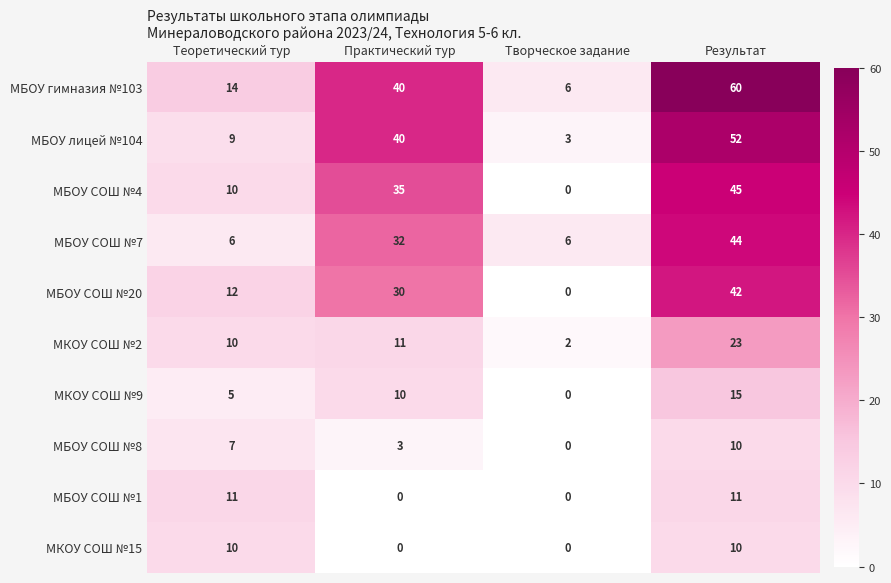

Is it true that МКОУ СОШ №2 equals 3 at Творческое задание?

False